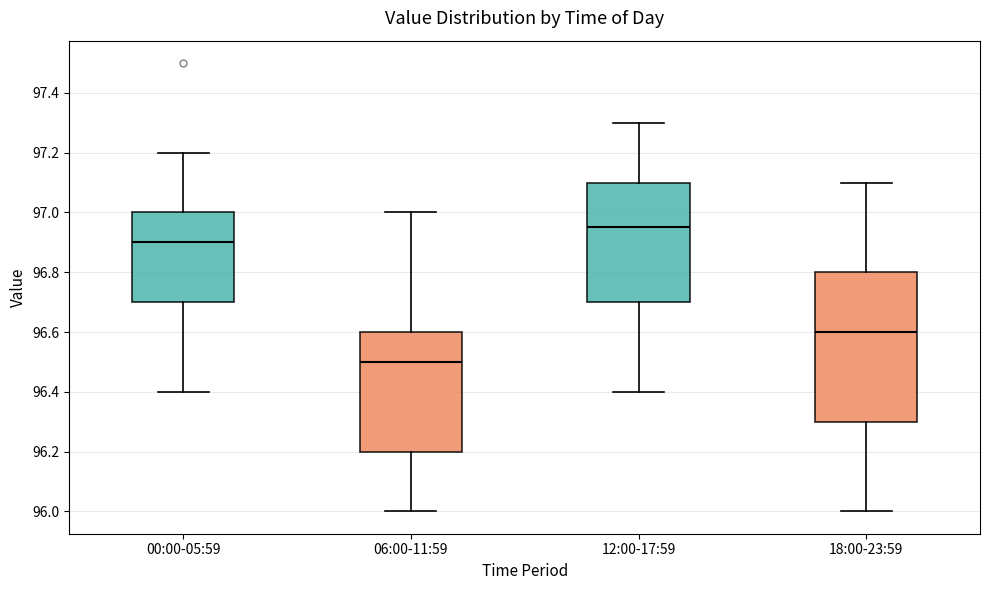

Which box is the tallest, from its lower edge to its upper edge?

18:00-23:59